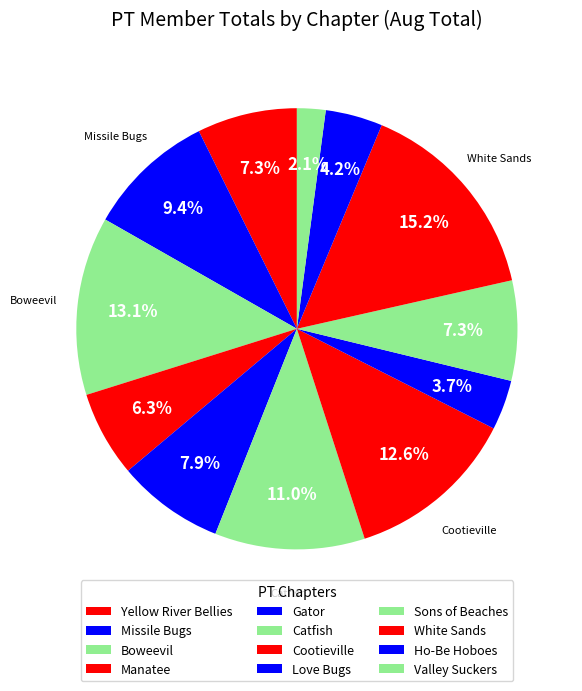

How many segments does this pie chart have?

12